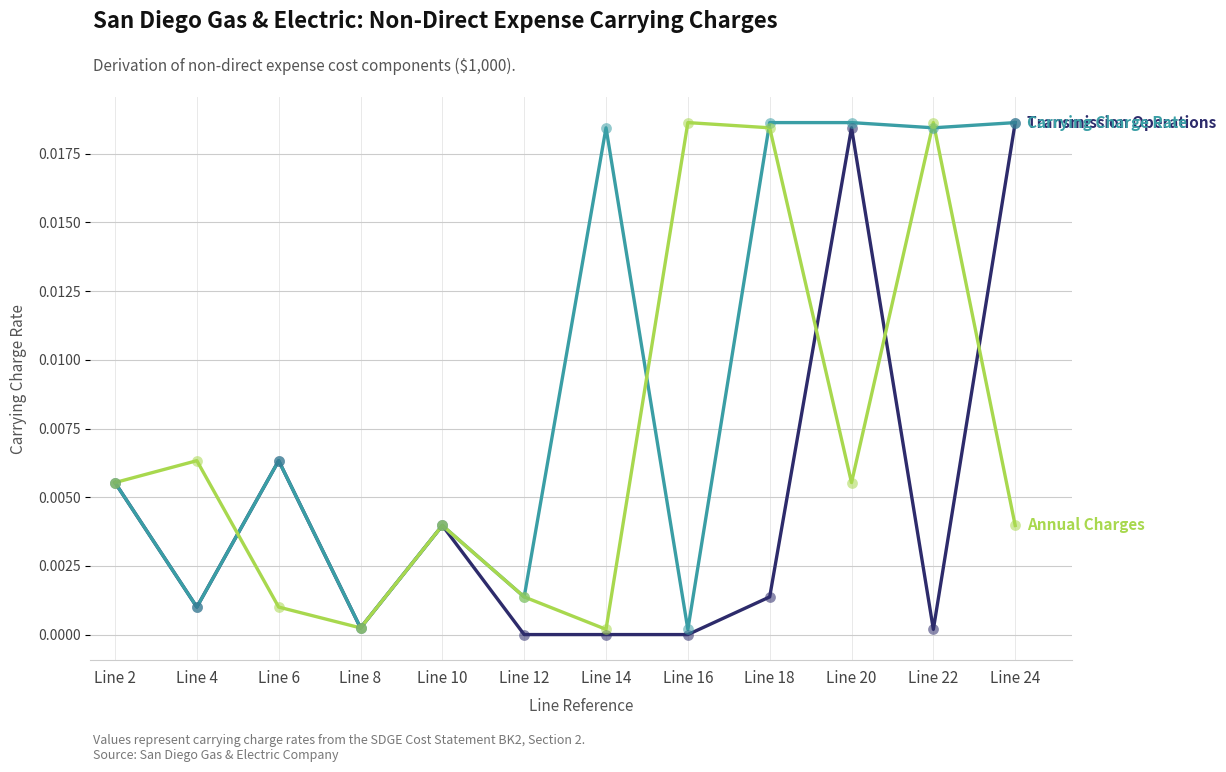

At which category is the sum across all series the highest?

Line 20